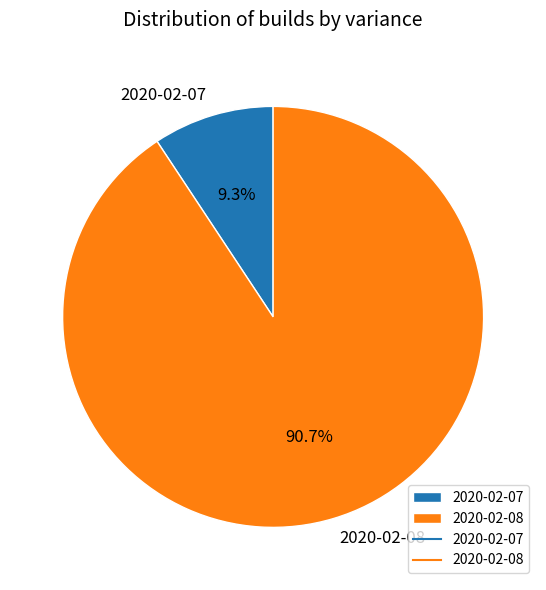

Between 2020-02-07 and 2020-02-08, which is larger?

2020-02-08